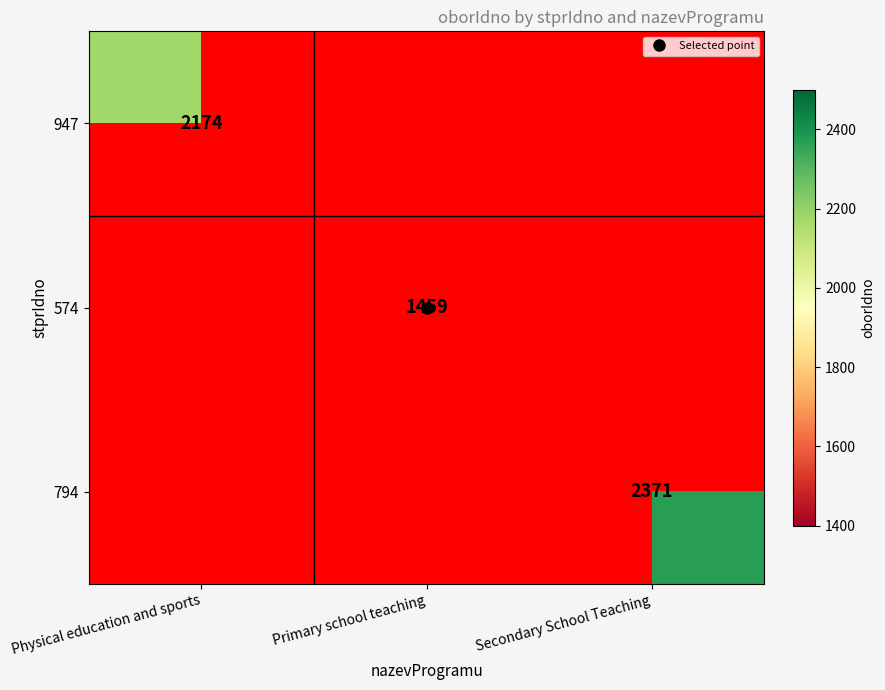

At which category does the chart reach its minimum across all series?

Primary school teaching